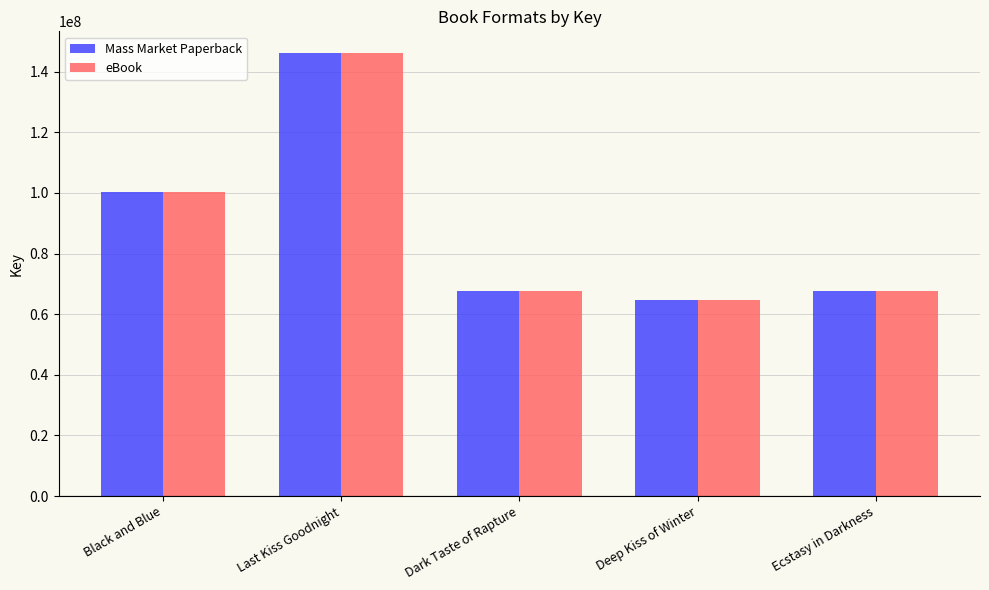

What is the sum of all Mass Market Paperback values?

446208314